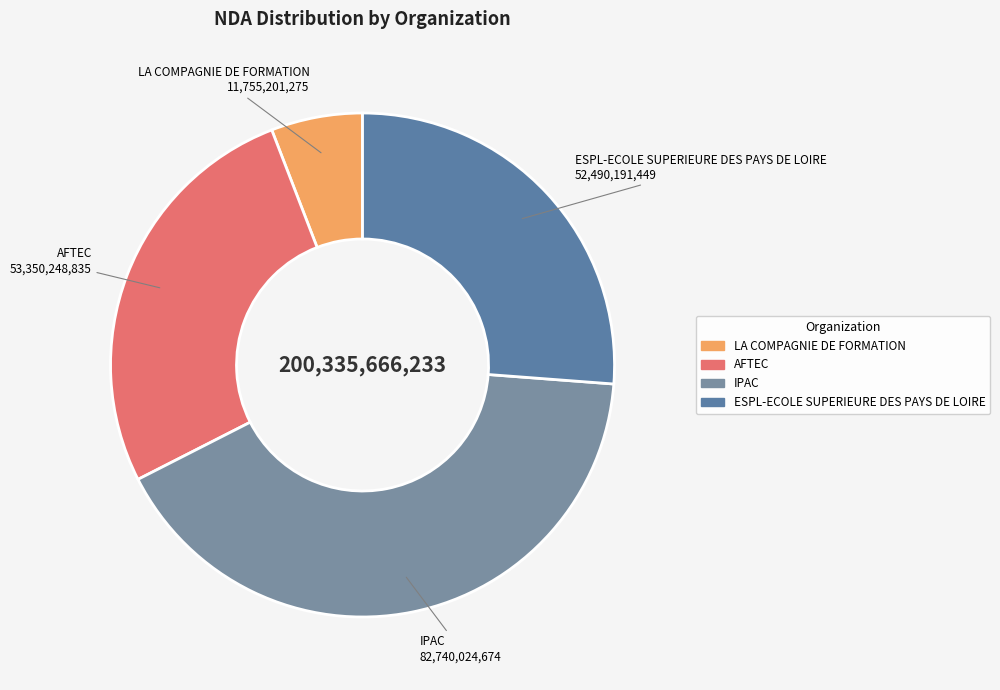

True or false: IPAC accounts for 35% of the total.

False